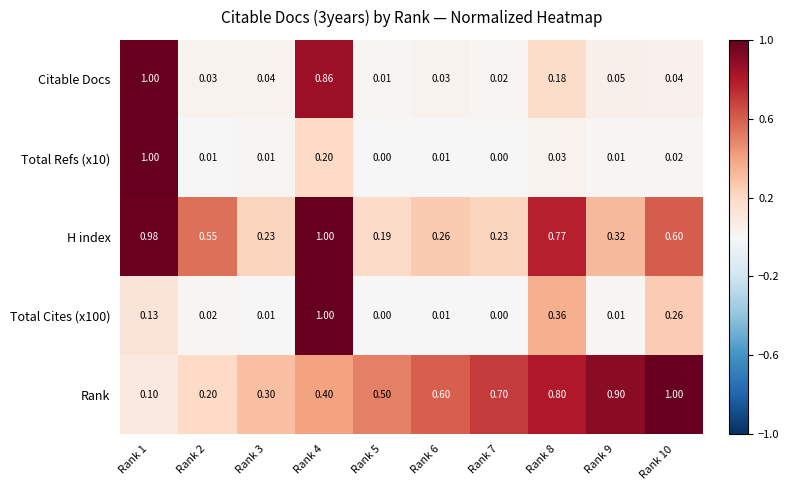

How many data points does each series have?

10